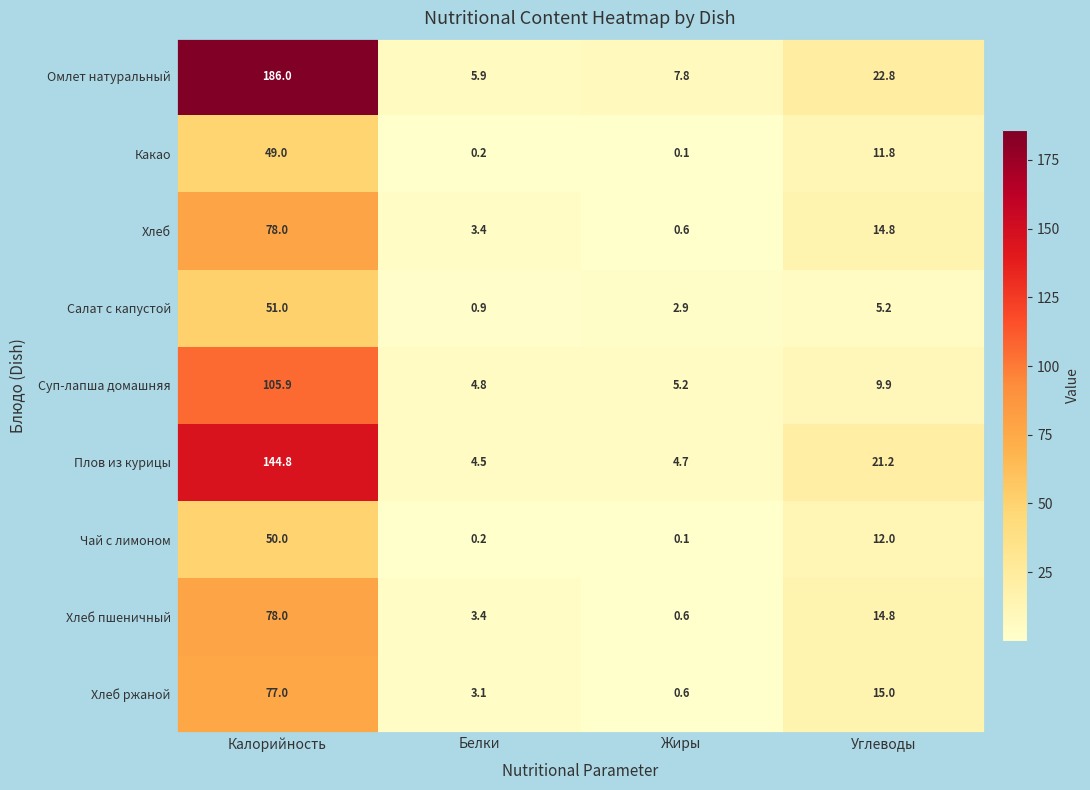

At how many categories does at least one series exceed 24?

1